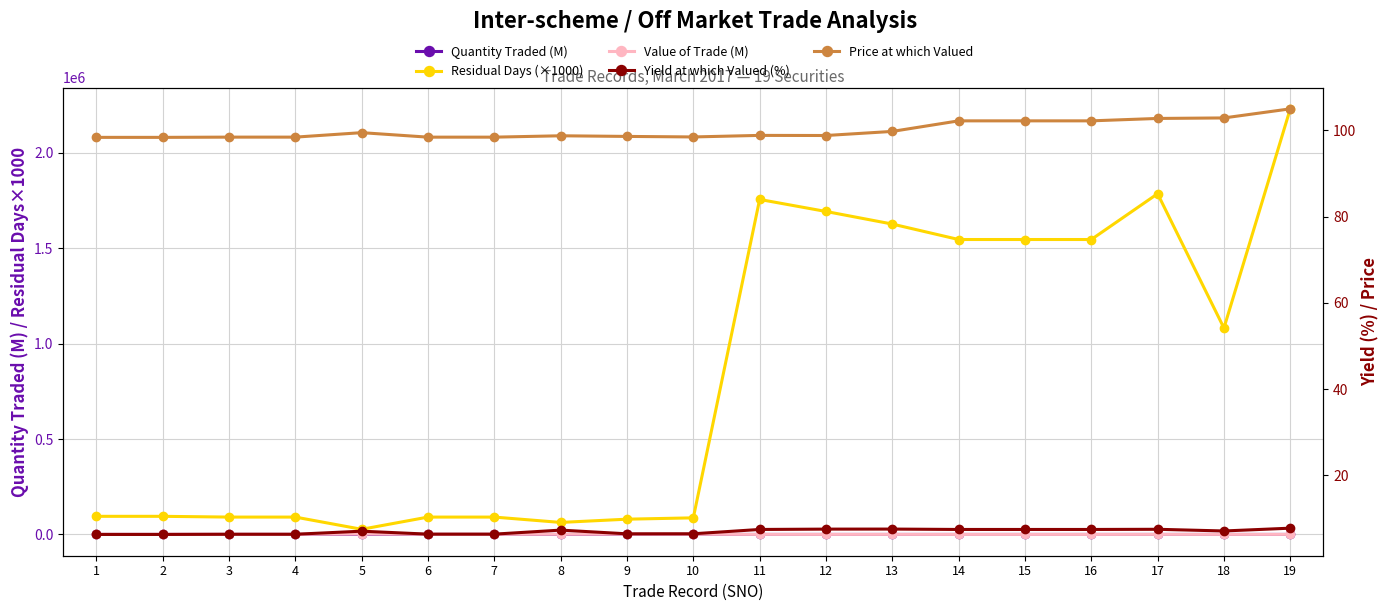

In Yield at which Valued (%), how many points are lower than both neighbors (excluding endpoints)?

2